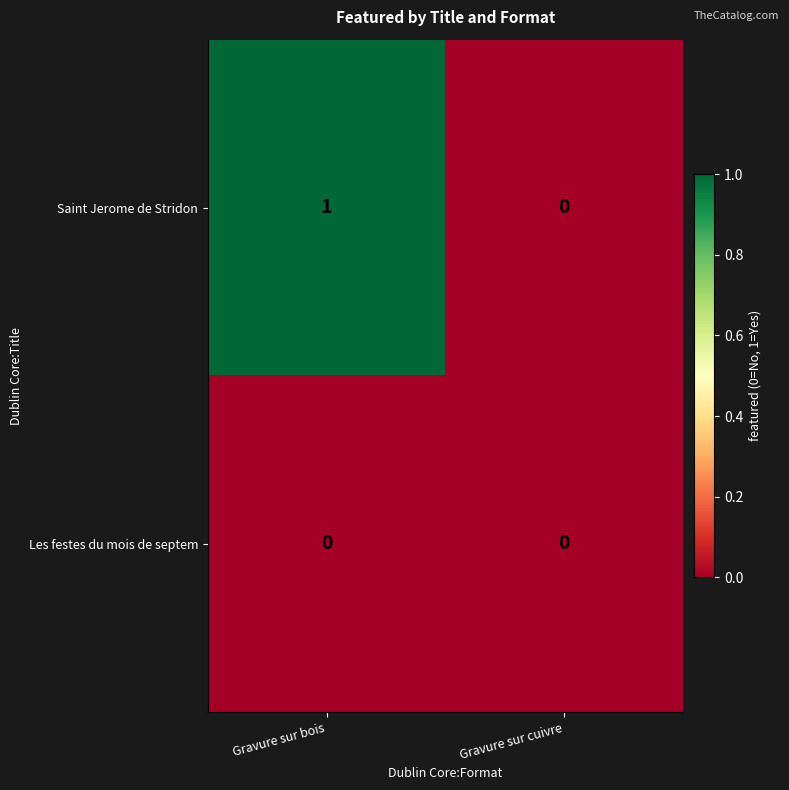

Which label corresponds to the largest value in the chart?

Gravure sur bois